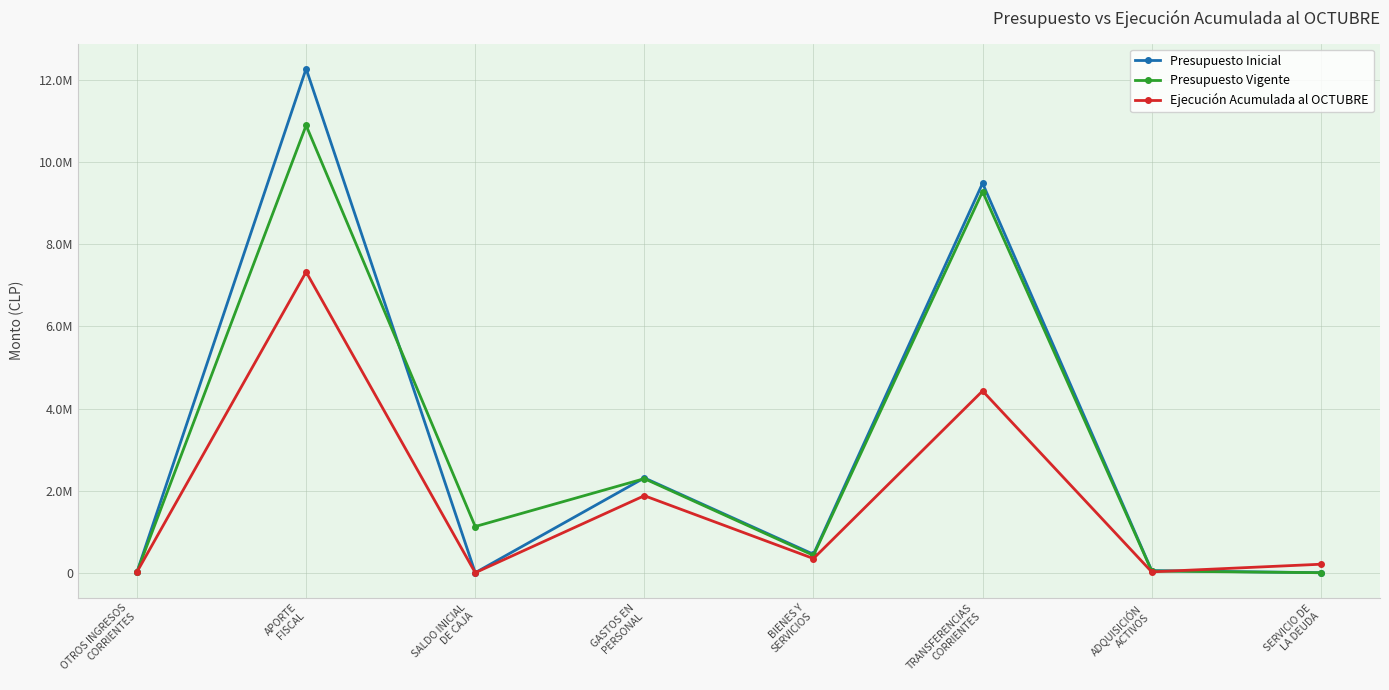

What is the highest value of the Presupuesto Inicial series?

12278743